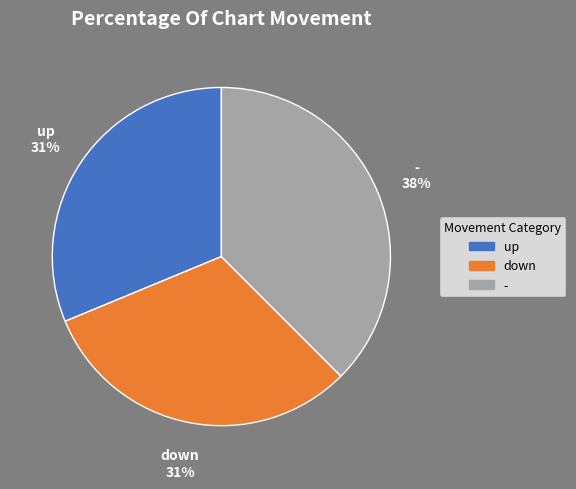

The up slice represents 31% of the pie. True or false?

True